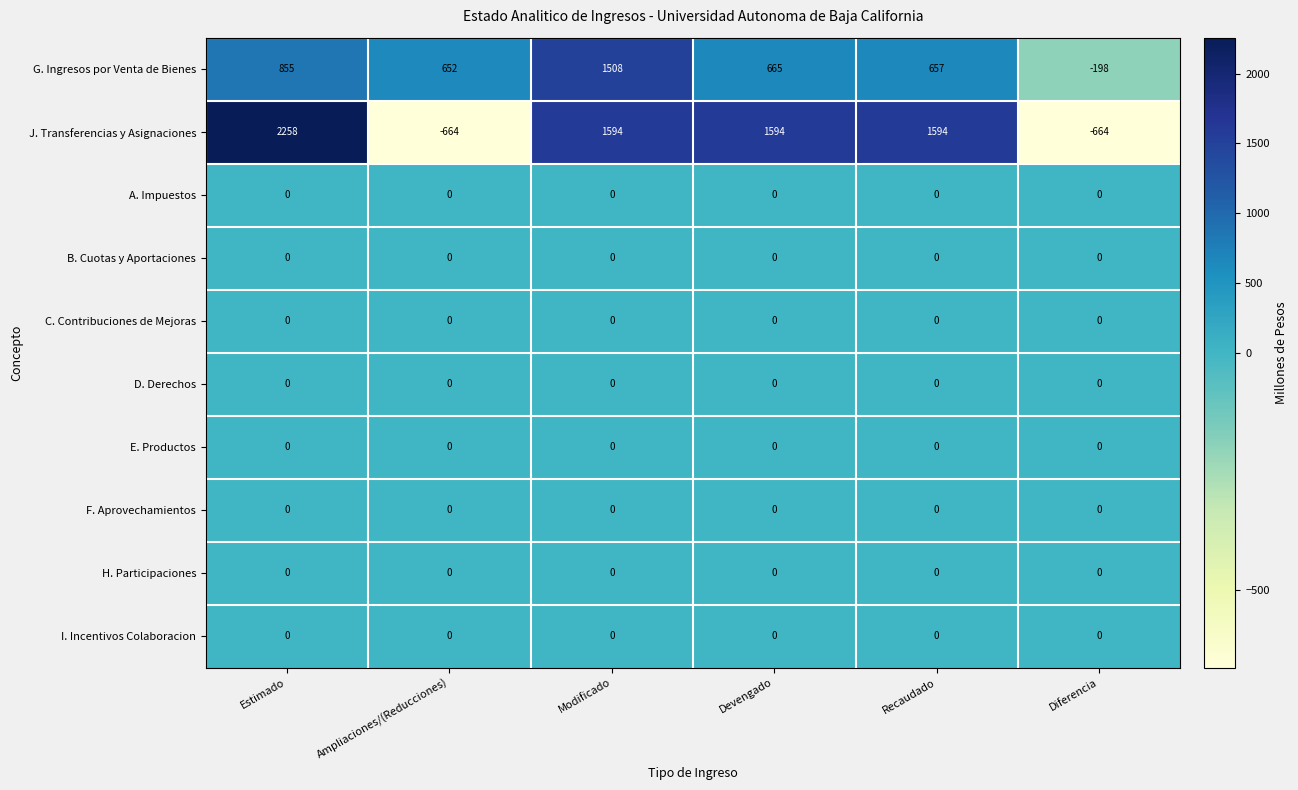

Is it true that C. Contribuciones de Mejoras equals 0 at Estimado?

True